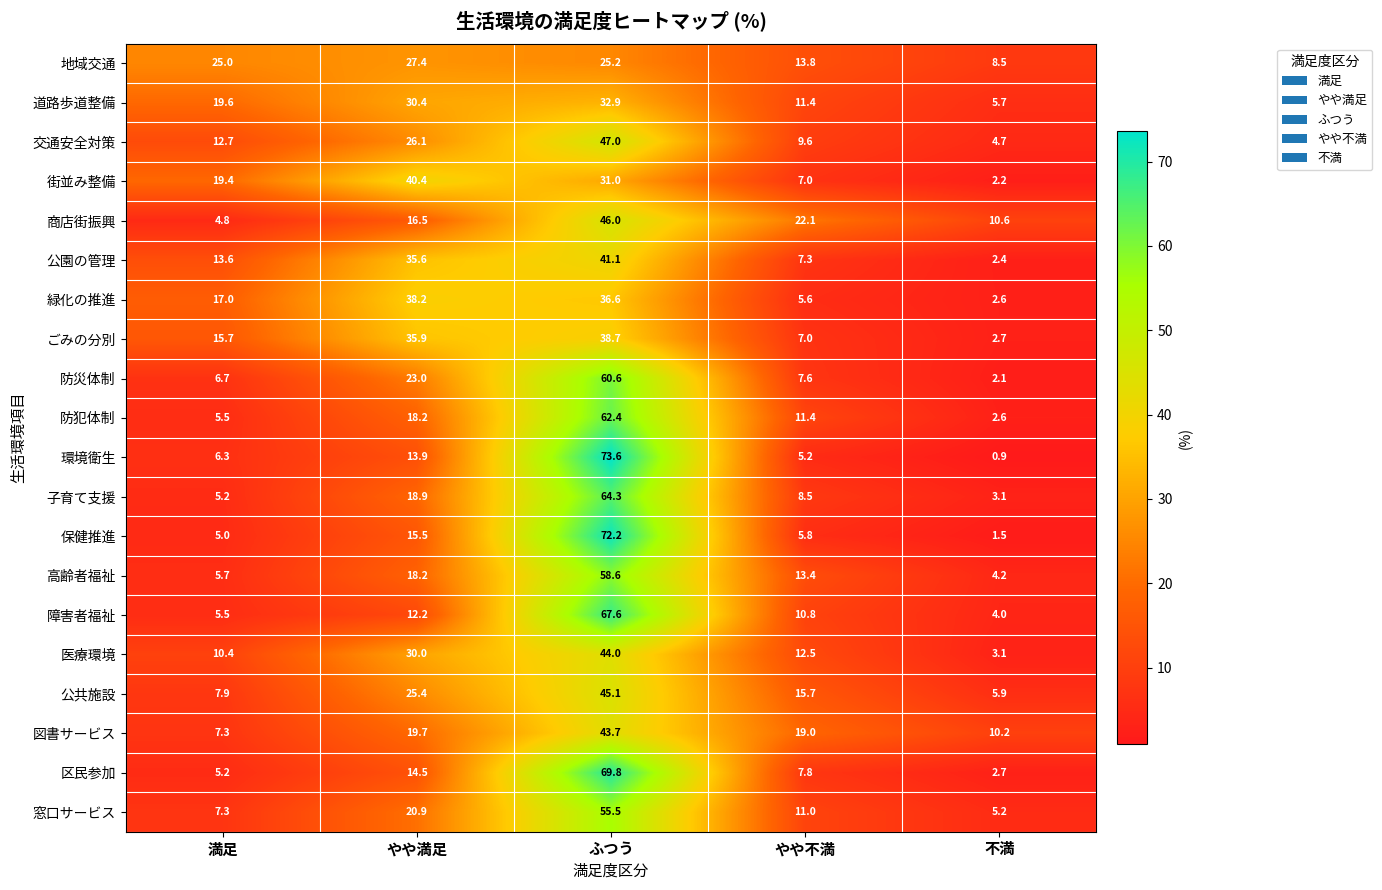

What is the spread (max minus min) of values at やや不満?

16.9